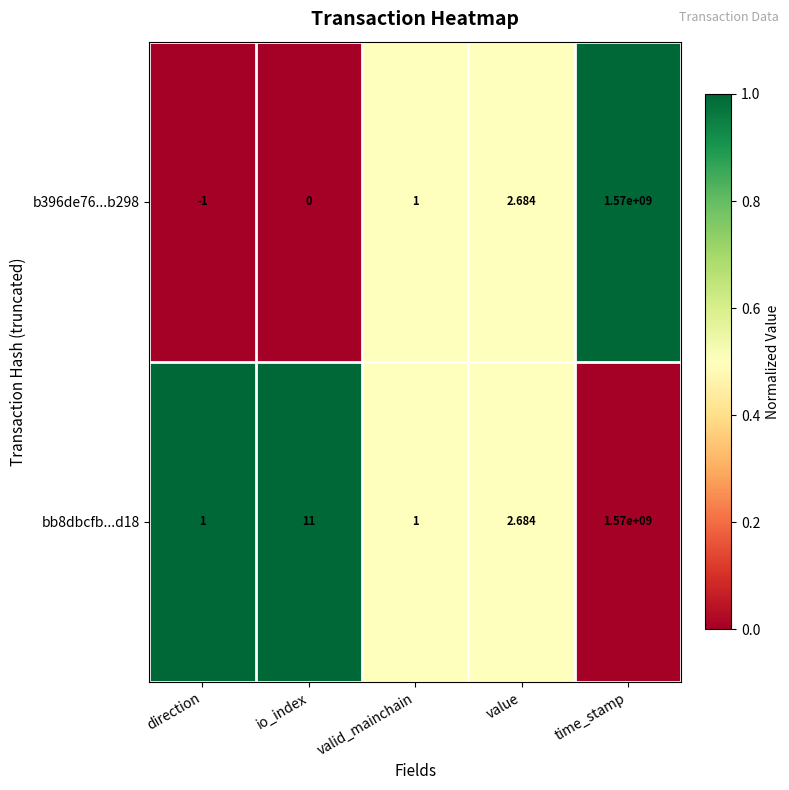

At which category does the chart reach its minimum across all series?

direction